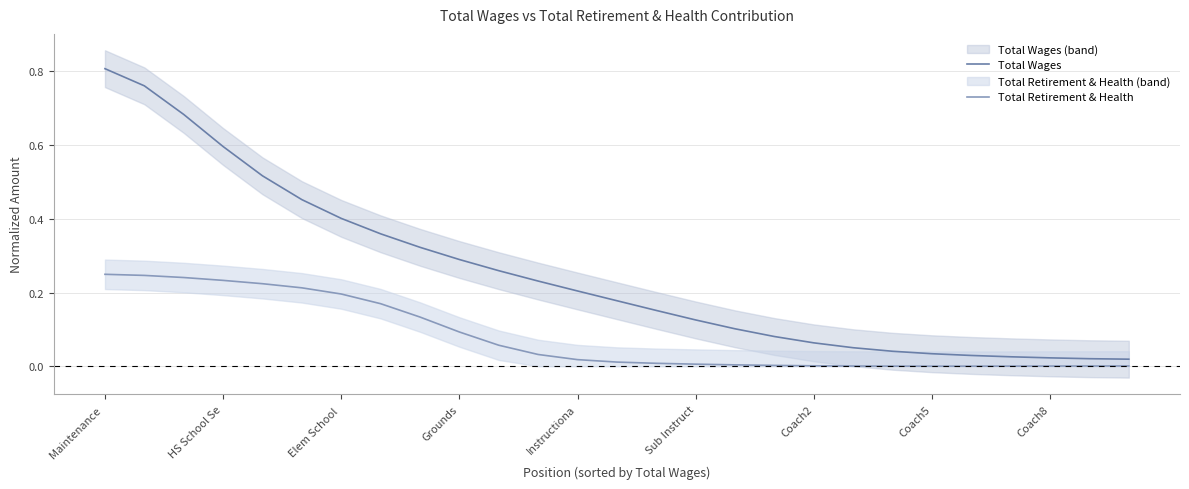

The value of Total Retirement & Health at Maintenance  is 0.1. True or false?

False